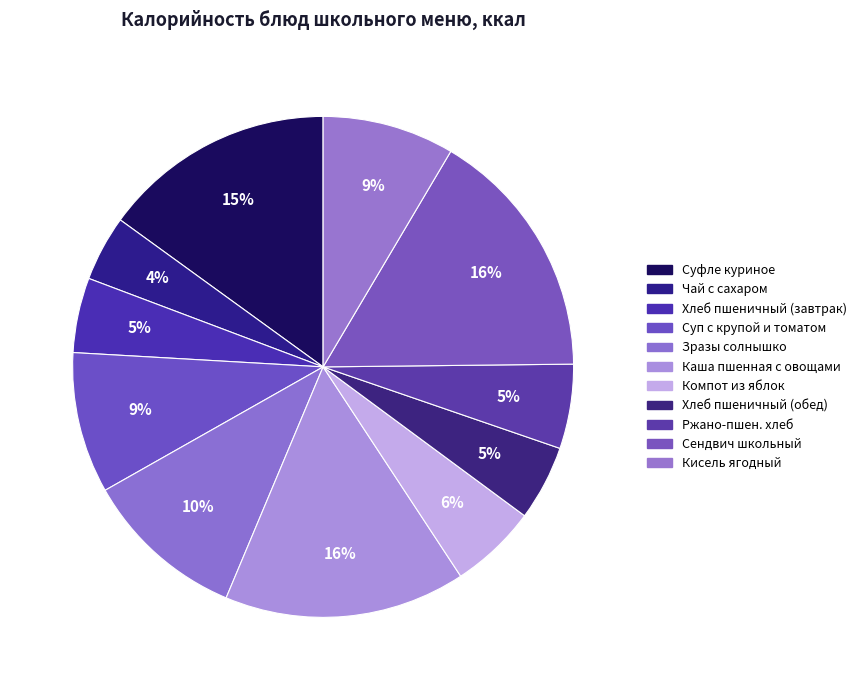

How many slices are in this pie chart?

11